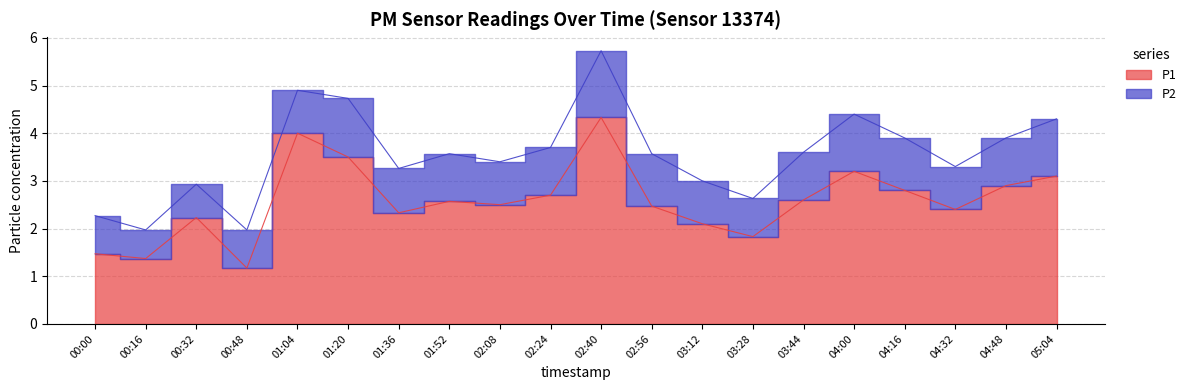

How many interior local valleys (lower than both neighbors) does the data have?

6